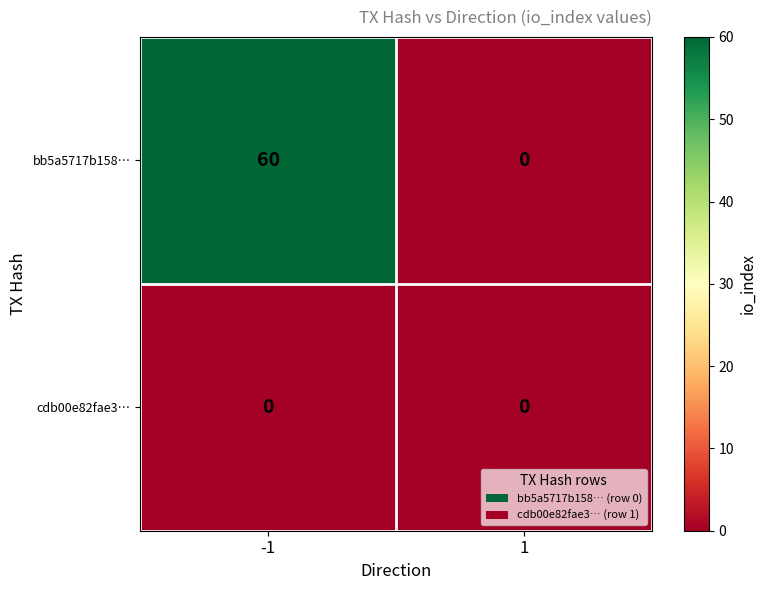

At how many categories does at least one series exceed 47?

1